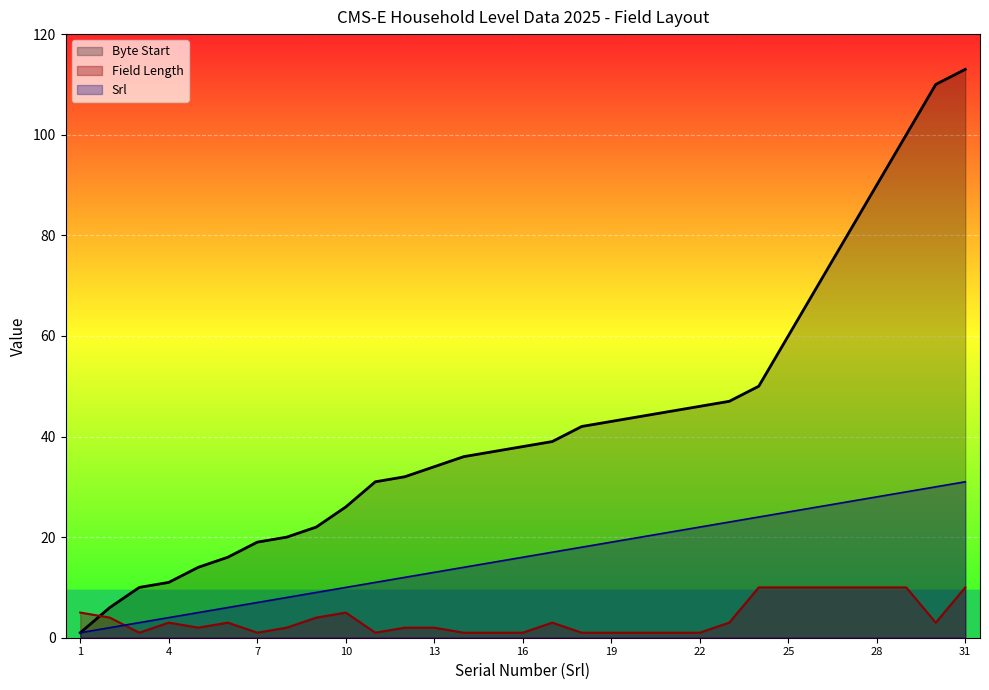

Reading left to right, list all the values displayed in this chart.

Field Length: 5	4	1	3	2	3	1	2	4	5	1	2	2	1	1	1	3	1	1	1	1	1	3	10	10	10	10	10	10	3	10
Byte Start: 1	6	10	11	14	16	19	20	22	26	31	32	34	36	37	38	39	42	43	44	45	46	47	50	60	70	80	90	100	110	113
Srl: 1	2	3	4	5	6	7	8	9	10	11	12	13	14	15	16	17	18	19	20	21	22	23	24	25	26	27	28	29	30	31